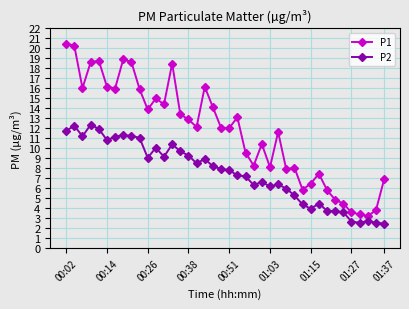

Which series has the widest spread of values?

P1